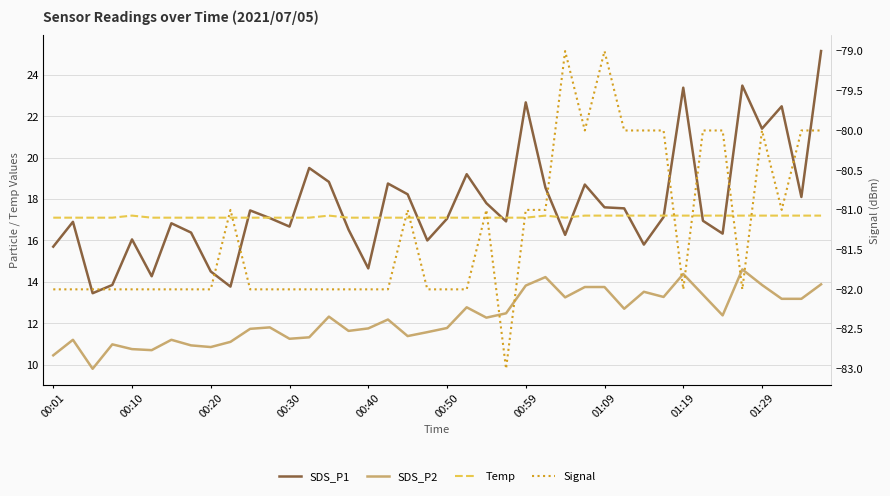

Which series changed the most between 12 and 30?

SDS_P2